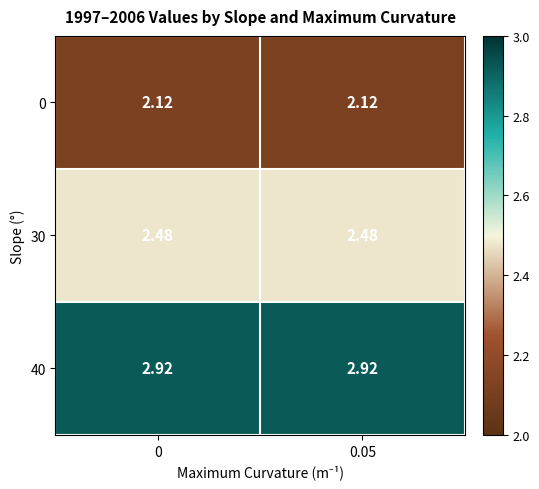

Is the value of 0 at 0.05 greater than the value of 40 at 0.05?

No